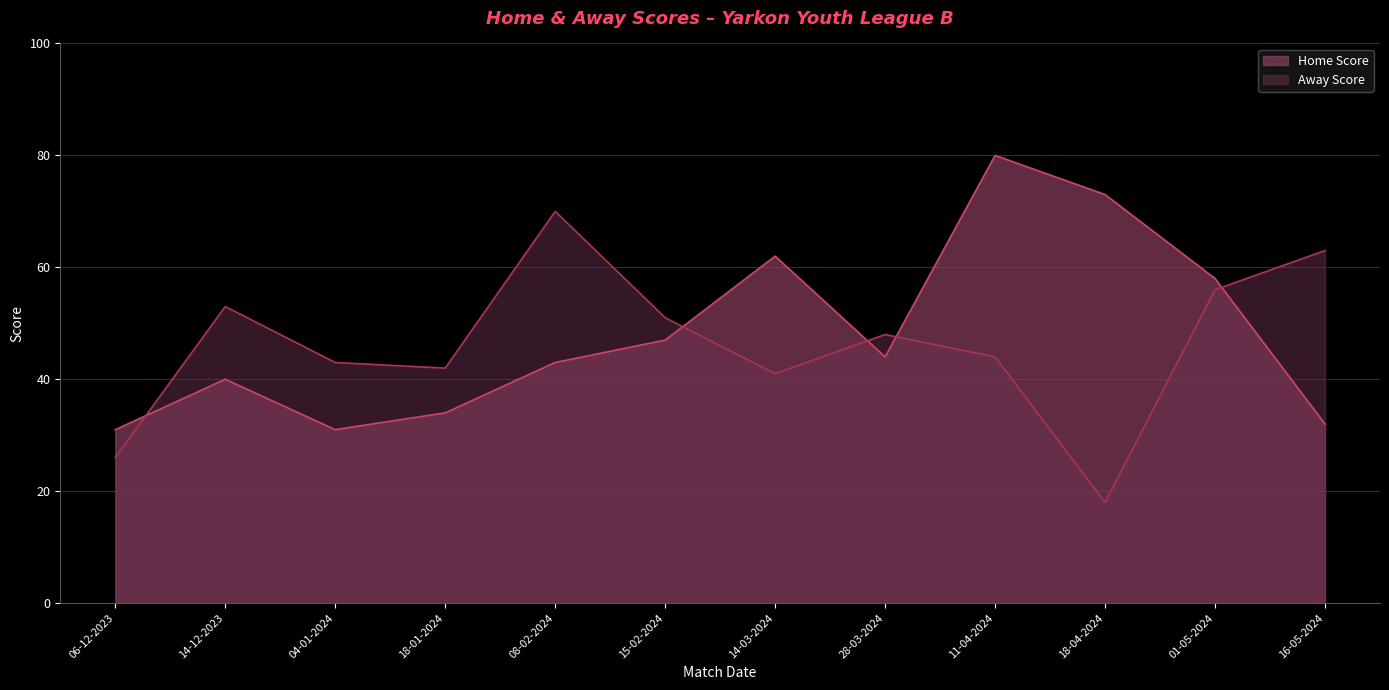

How many times do Home Score and Away Score cross each other?

5